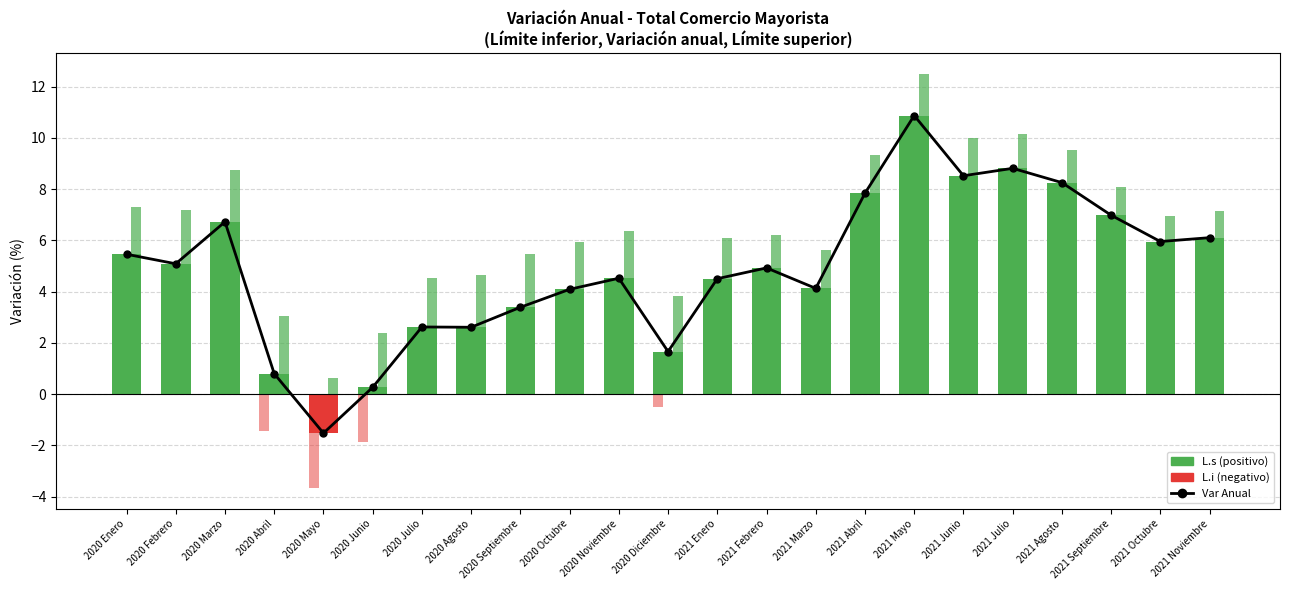

What is the total value across all series at 2020 Enero?

10.9